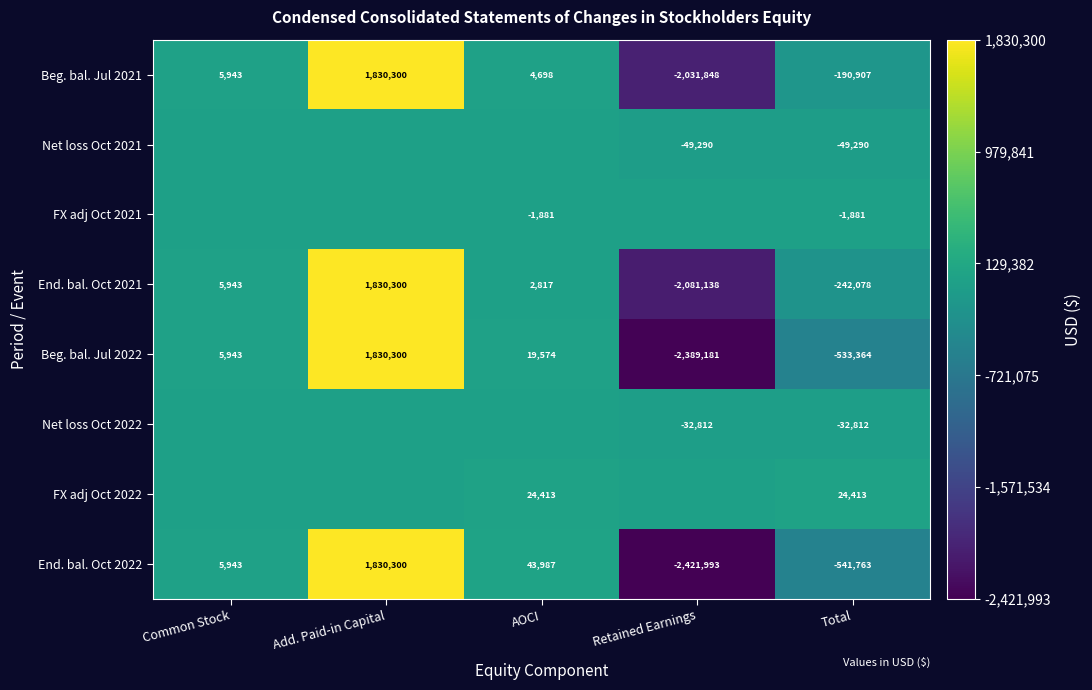

What is the difference between the highest and lowest values at Total?

566176